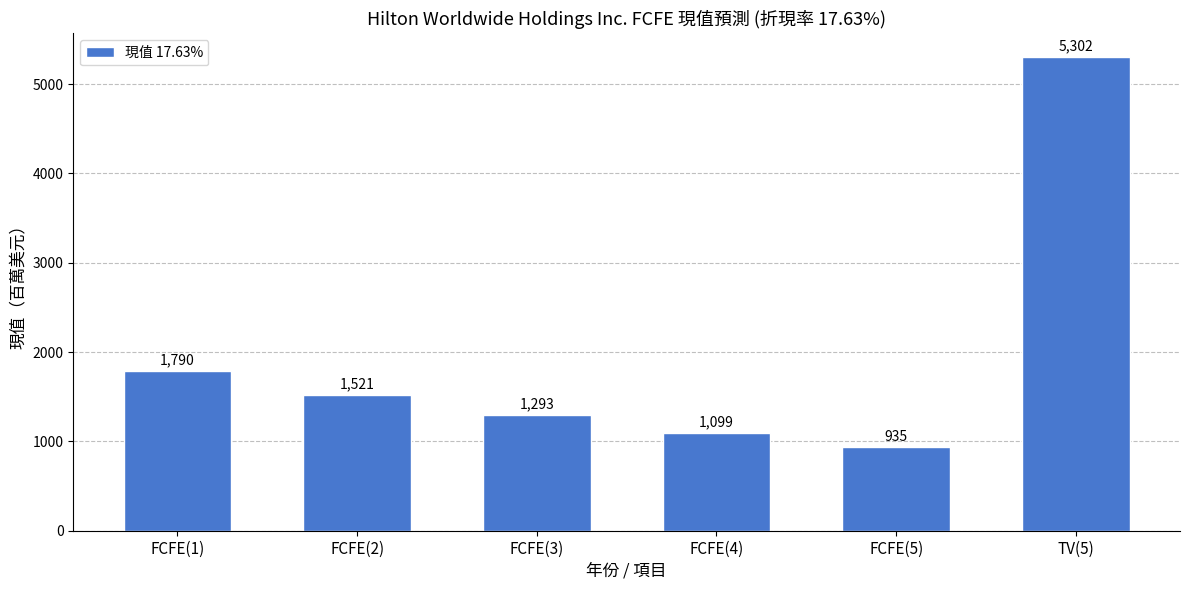

Are the bars horizontal?

No